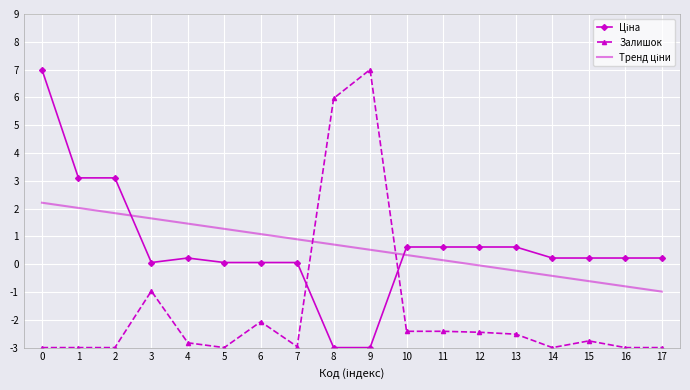

What is the difference between the maximum and minimum values in the Залишок series?

10.0